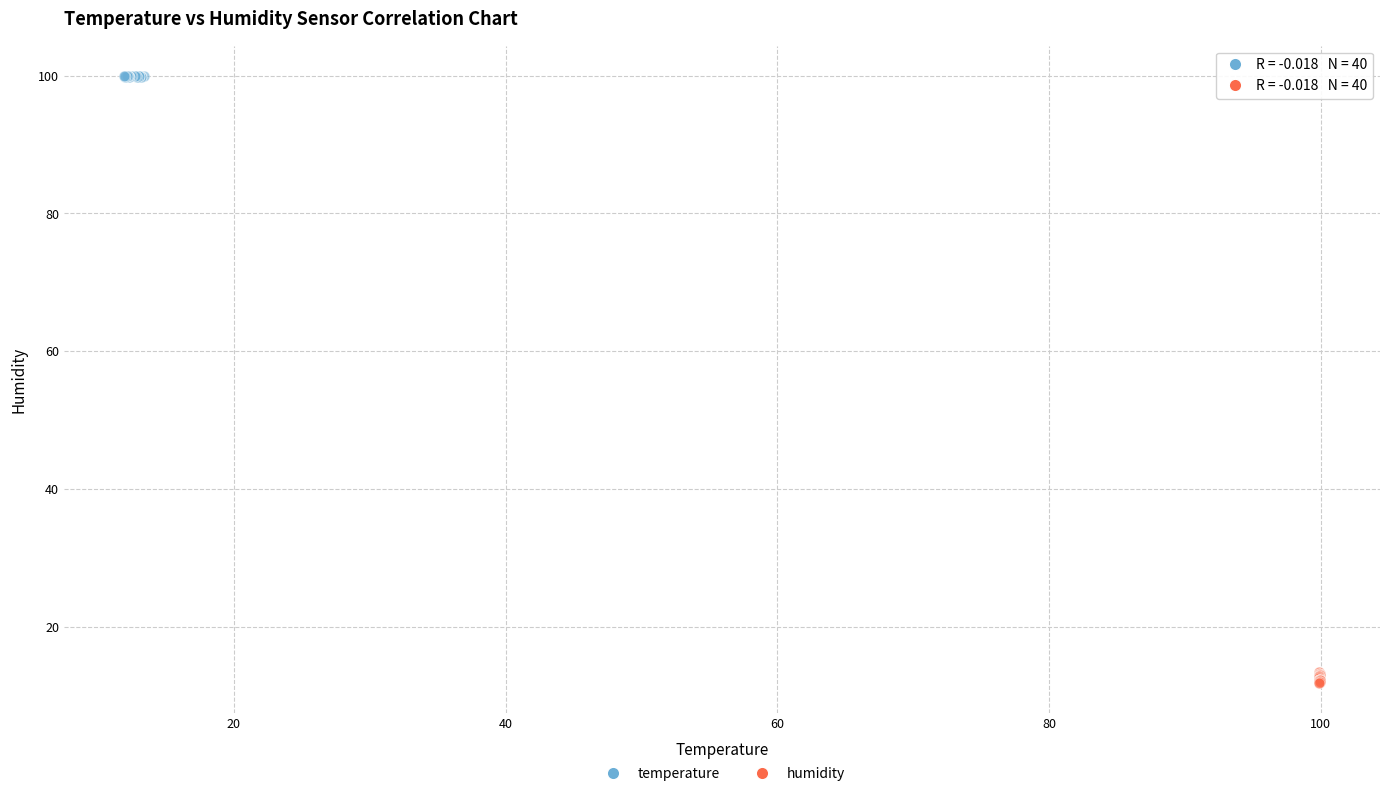

What are all the series names shown in the legend?

temperature, humidity